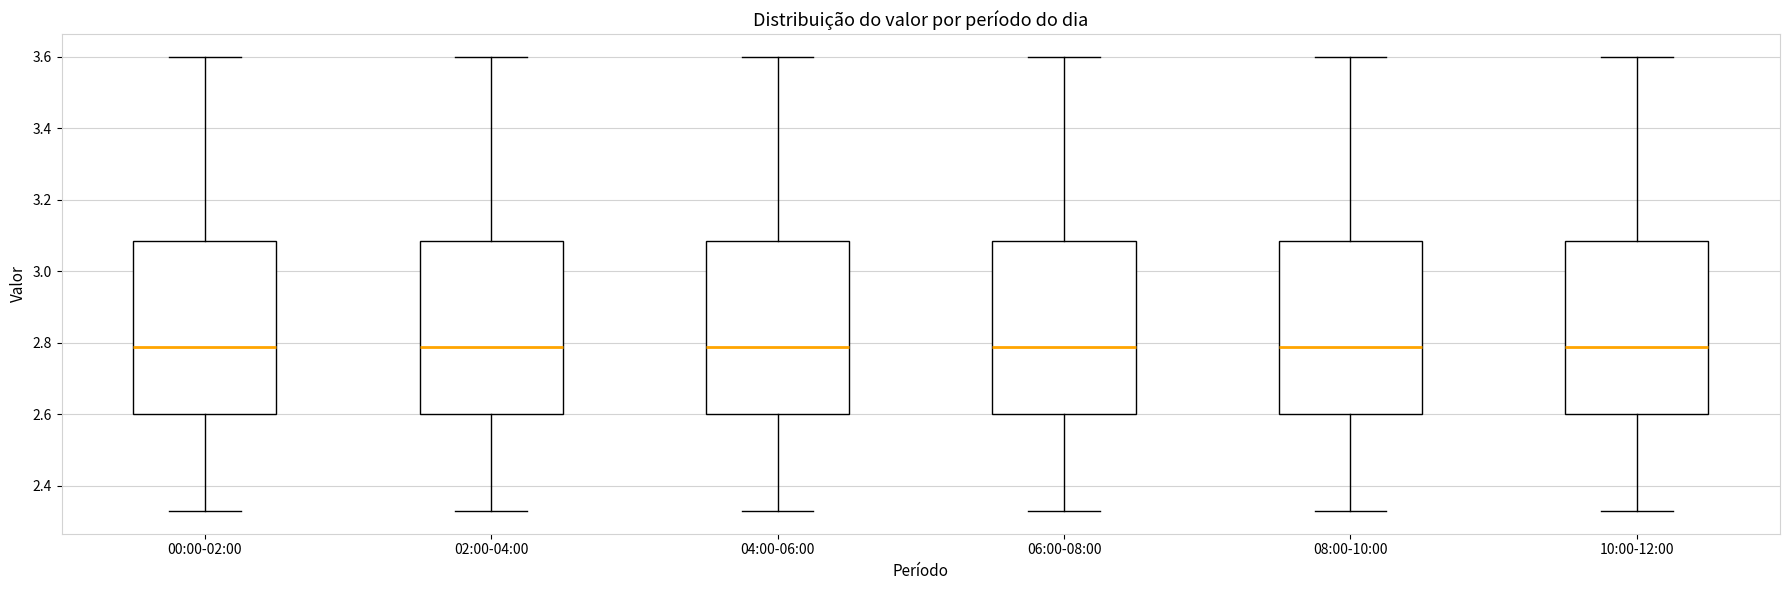

Reading left to right, read every box against the y-axis: the position of its median line, the range the box covers, and the ends of its whiskers. The values are not printed on the chart, so give them approximately, as read against the axis.

00:00-02:00: median 2.80, box 2.60 to 3.08, whiskers 2.34 to 3.60
02:00-04:00: median 2.80, box 2.60 to 3.08, whiskers 2.34 to 3.60
04:00-06:00: median 2.80, box 2.60 to 3.08, whiskers 2.34 to 3.60
06:00-08:00: median 2.80, box 2.60 to 3.08, whiskers 2.34 to 3.60
08:00-10:00: median 2.80, box 2.60 to 3.08, whiskers 2.34 to 3.60
10:00-12:00: median 2.80, box 2.60 to 3.08, whiskers 2.34 to 3.60